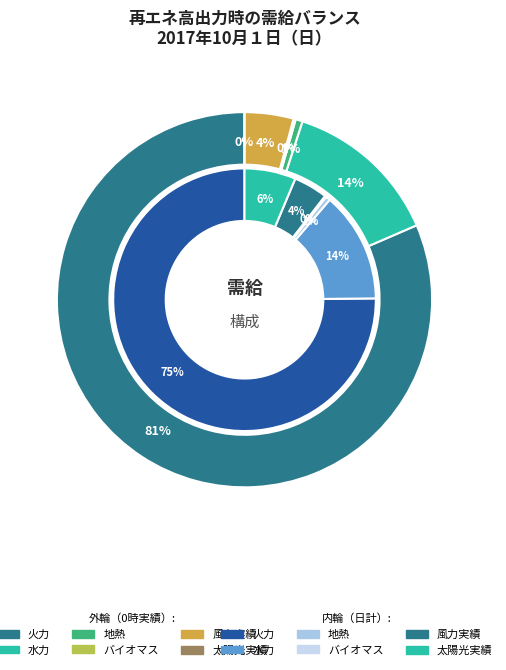

Count the number of slices in the pie.

6